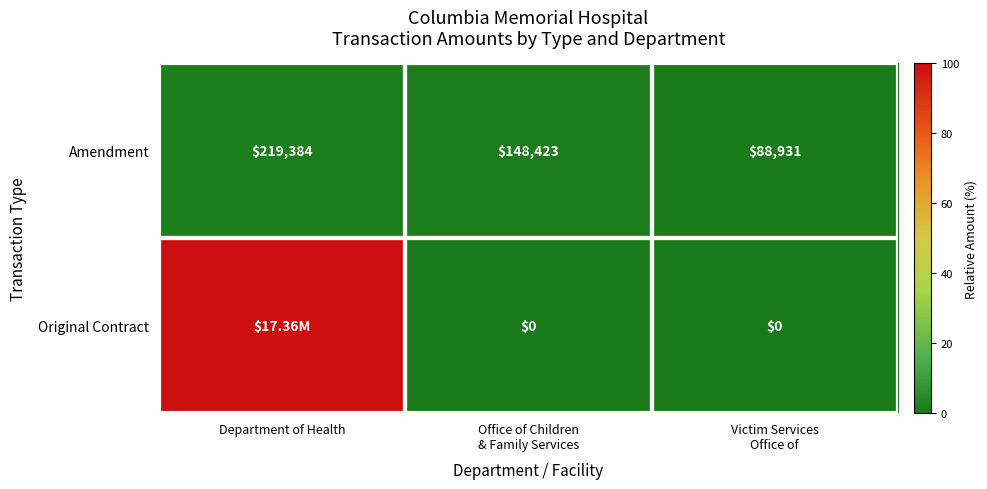

Which series changed the most between Office of Children
& Family Services and Victim Services
Office of?

Amendment